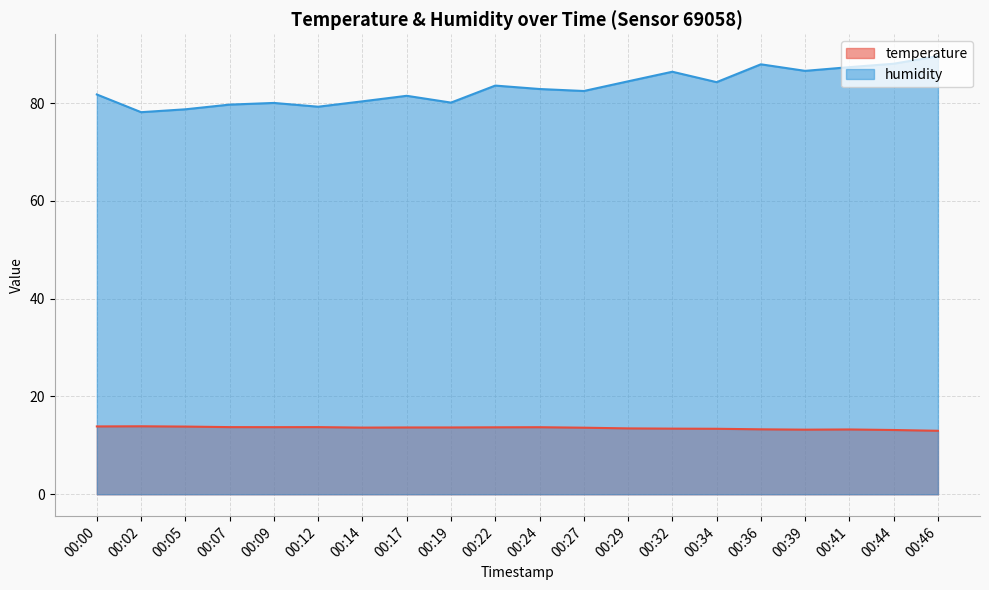

Reading left to right, transcribe all the data shown in this chart.

temperature: 13.9	13.9	13.8	13.7	13.7	13.7	13.6	13.7	13.7	13.7	13.7	13.6	13.5	13.4	13.4	13.3	13.2	13.2	13.1	13.0
humidity: 81.8	78.1	78.7	79.7	80.0	79.2	80.3	81.5	80.1	83.6	82.9	82.5	84.4	86.4	84.3	87.9	86.6	87.3	88.0	89.6